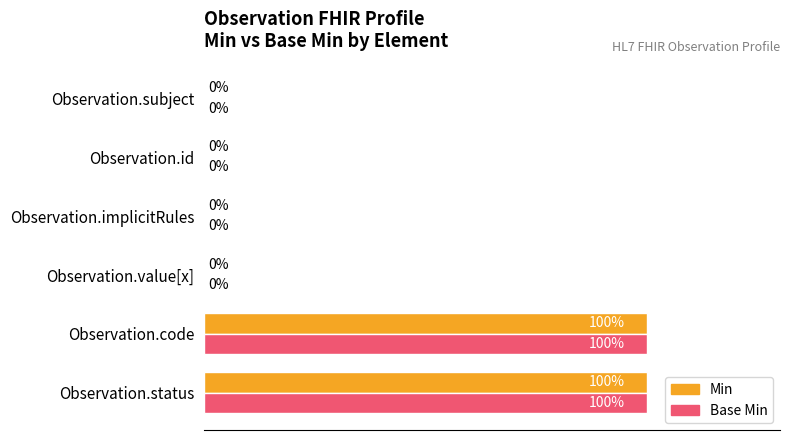

What are all the series names shown in the legend?

Min, Base Min